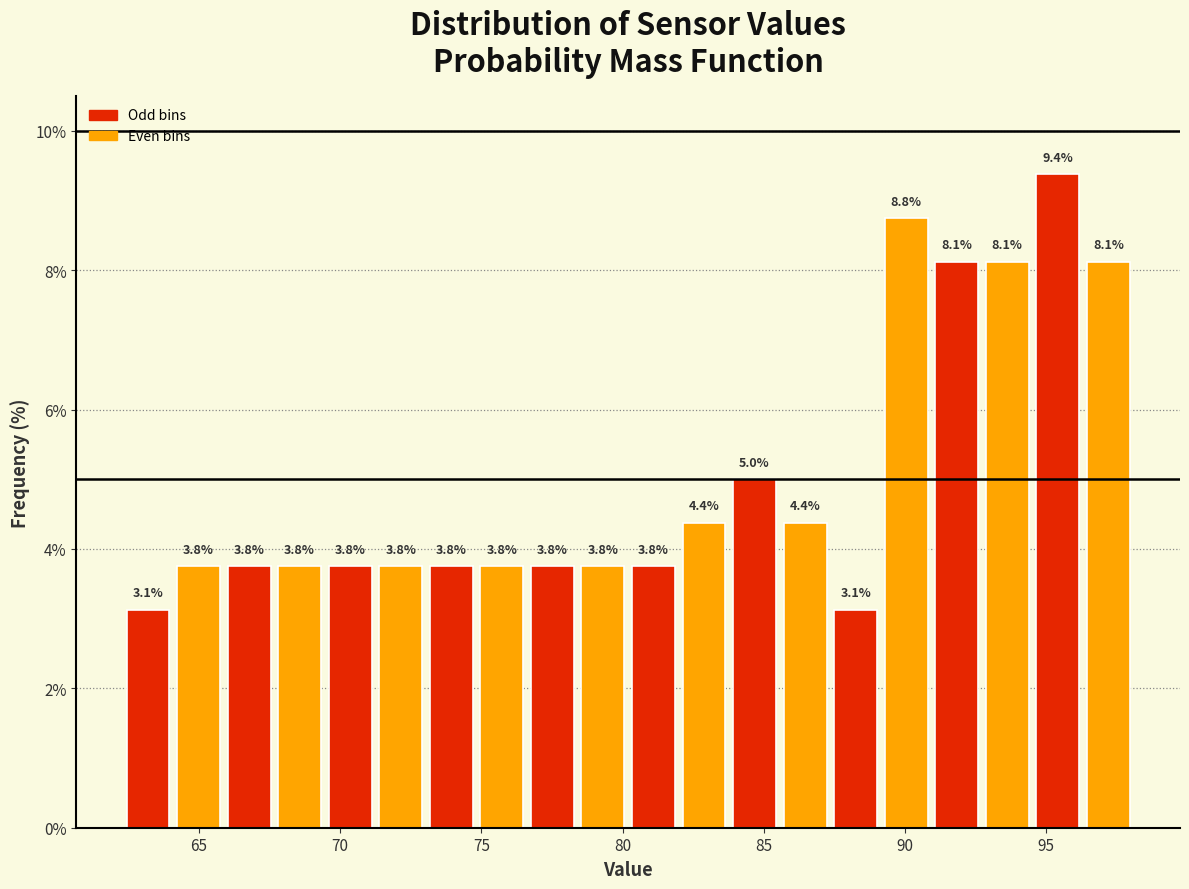

Around what value on the x-axis is the tallest bar? Give the approximate position of its centre, as read against the axis.

95.5